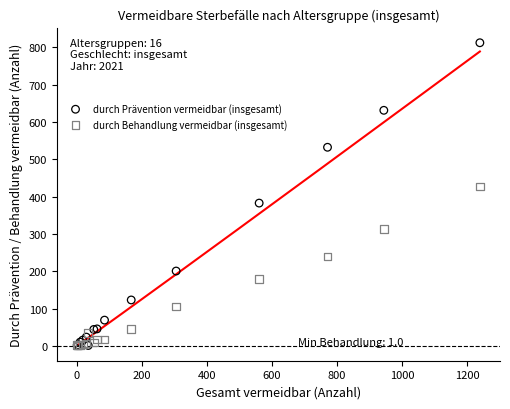

In the durch Behandlung vermeidbar (insgesamt) series, what Y value is closest to 214?

239.0